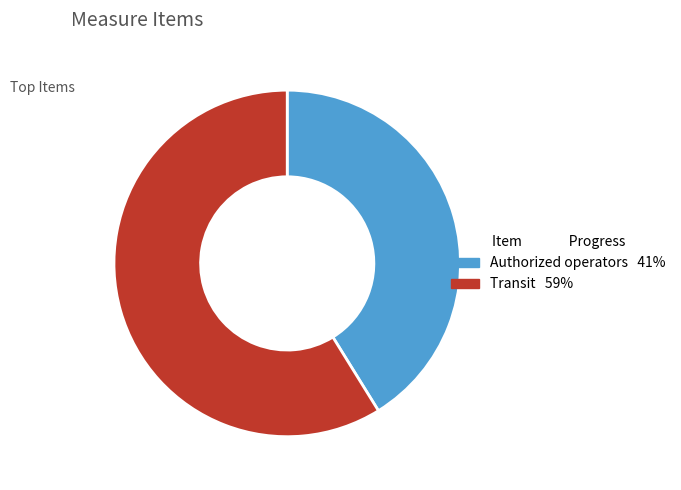

Is there any slice that represents more than half of the pie?

Yes